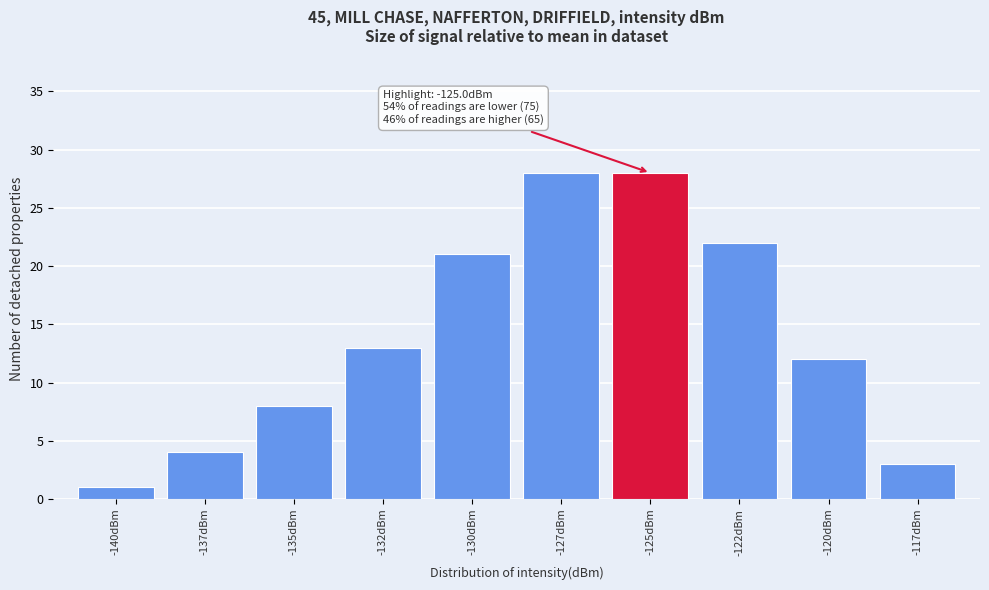

Reading right to left, extract all data points from this chart.

-117dBm=3	-120dBm=12	-122dBm=22	-125dBm=28	-127dBm=28	-130dBm=21	-132dBm=13	-135dBm=8	-137dBm=4	-140dBm=1